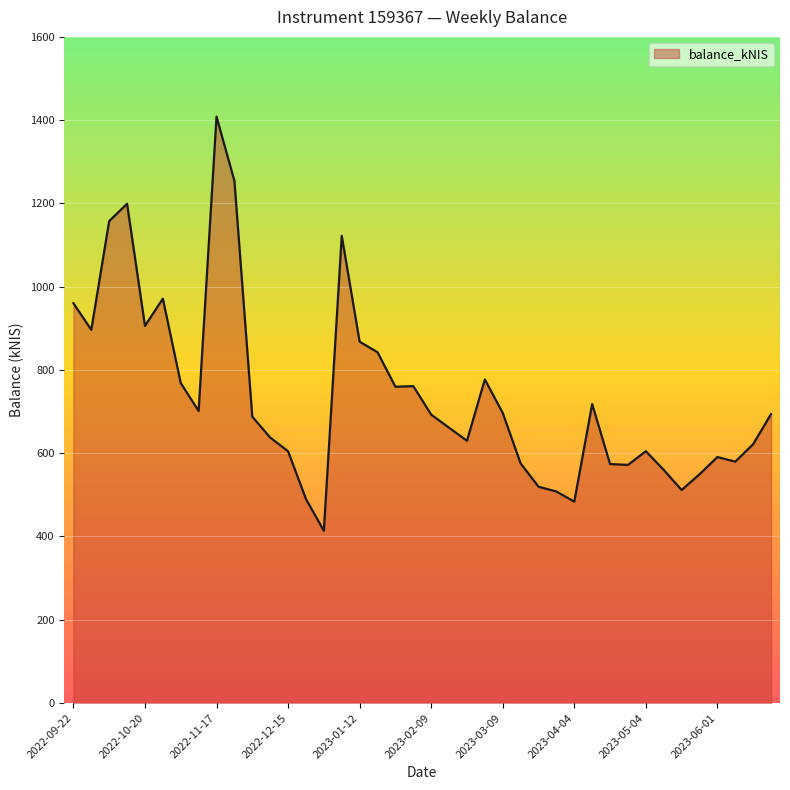

Does the chart have visible grid lines?

Yes